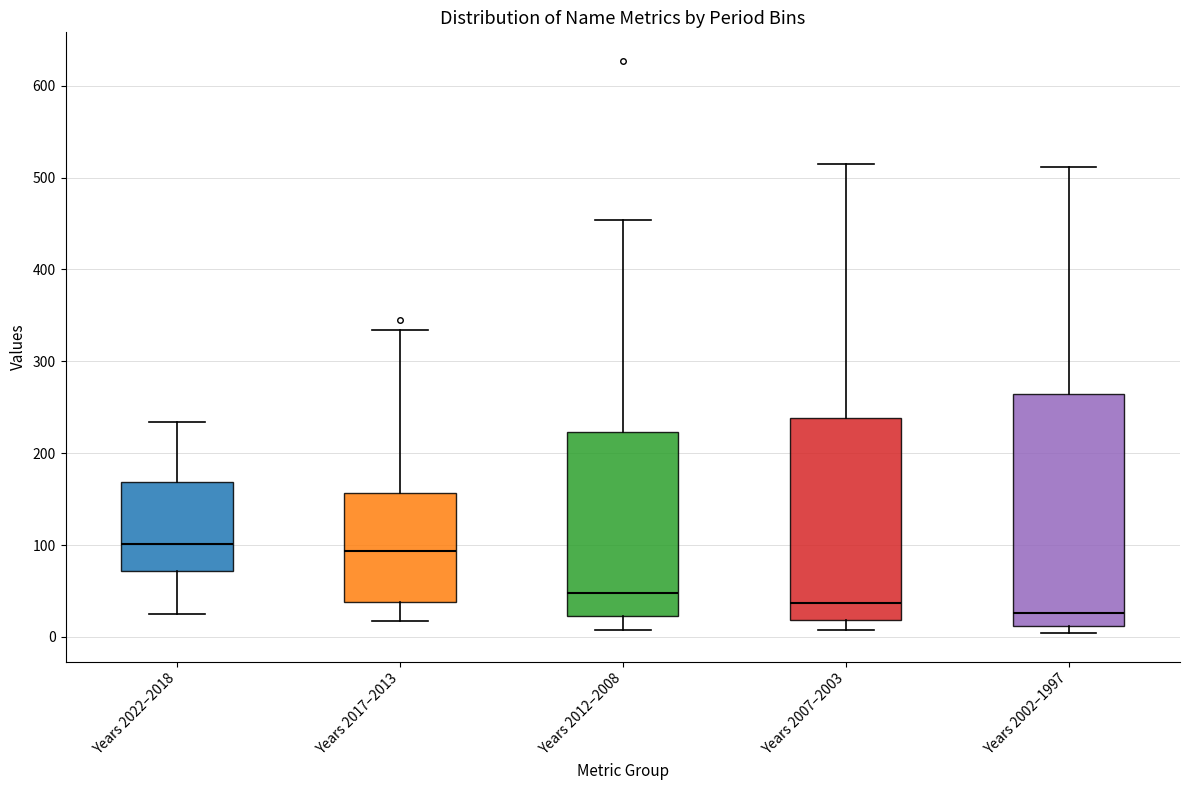

Reading left to right, read every box against the y-axis: the position of its median line, the range the box covers, and the ends of its whiskers. The values are not printed on the chart, so give them approximately, as read against the axis.

Years 2022–2018: median 100, box 70 to 170, whiskers 30 to 230
Years 2017–2013: median 90, box 40 to 160, whiskers 20 to 330
Years 2012–2008: median 50, box 20 to 220, whiskers 10 to 450
Years 2007–2003: median 40, box 20 to 240, whiskers 10 to 520
Years 2002–1997: median 30, box 10 to 260, whiskers 0 to 510